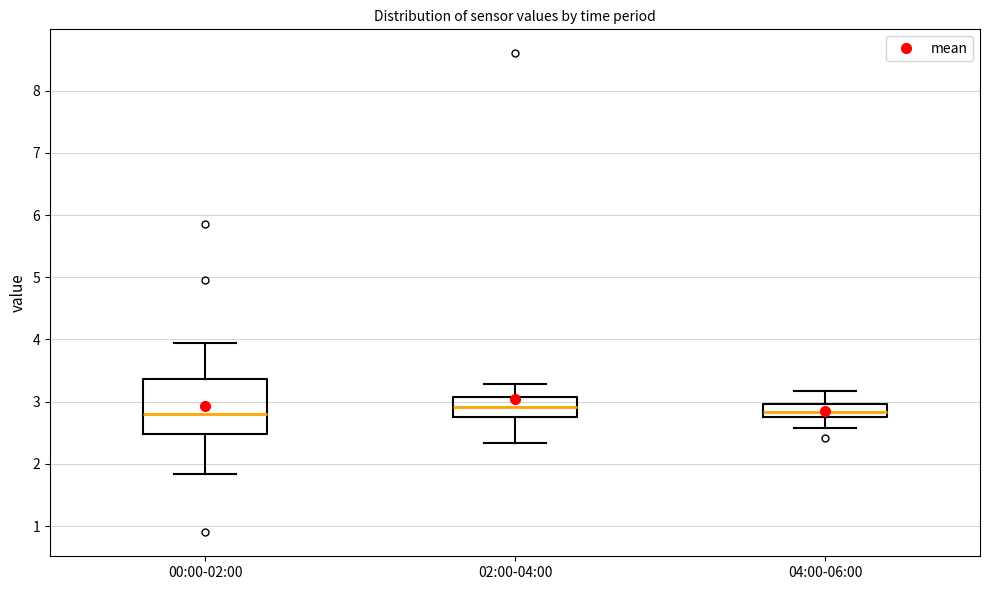

Reading left to right, read every box against the y-axis: the position of its median line, the range the box covers, and the ends of its whiskers. The values are not printed on the chart, so give them approximately, as read against the axis.

00:00-02:00: median 2.8, box 2.5 to 3.4, whiskers 1.8 to 4.0
02:00-04:00: median 2.9, box 2.8 to 3.1, whiskers 2.3 to 3.3
04:00-06:00: median 2.8 (inside the box), box 2.8 to 3.0, whiskers 2.6 to 3.2